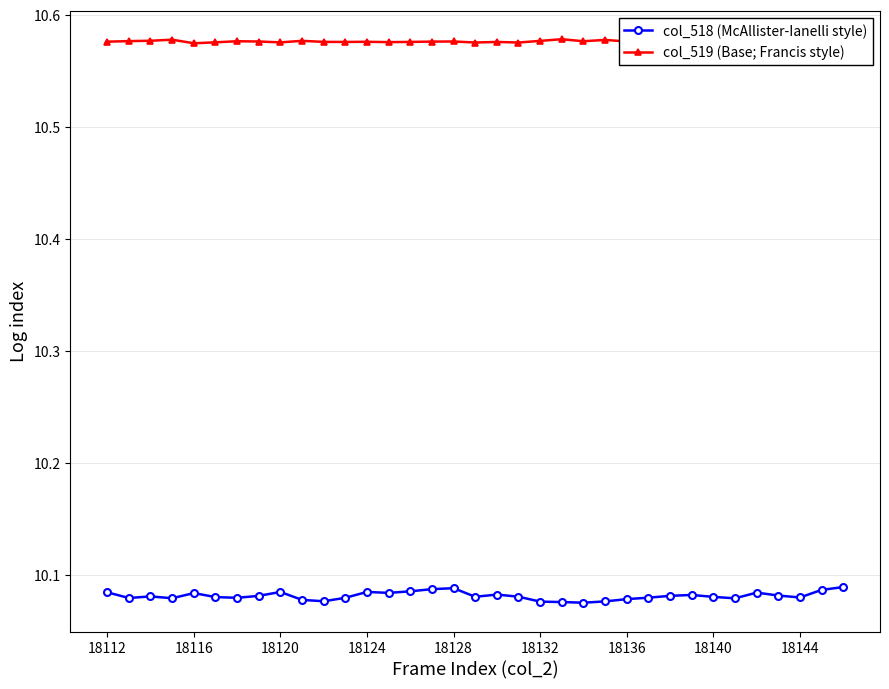

Is it true that col_518 (McAllister-Ianelli style) equals 13.8 at 18136?

False